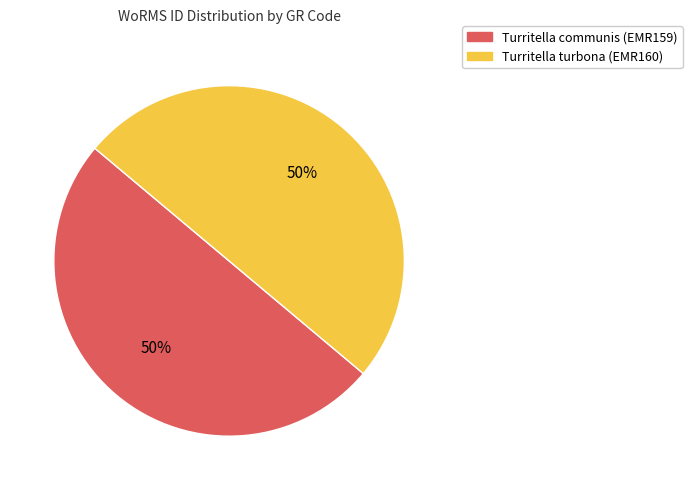

Count the number of slices in the pie.

2